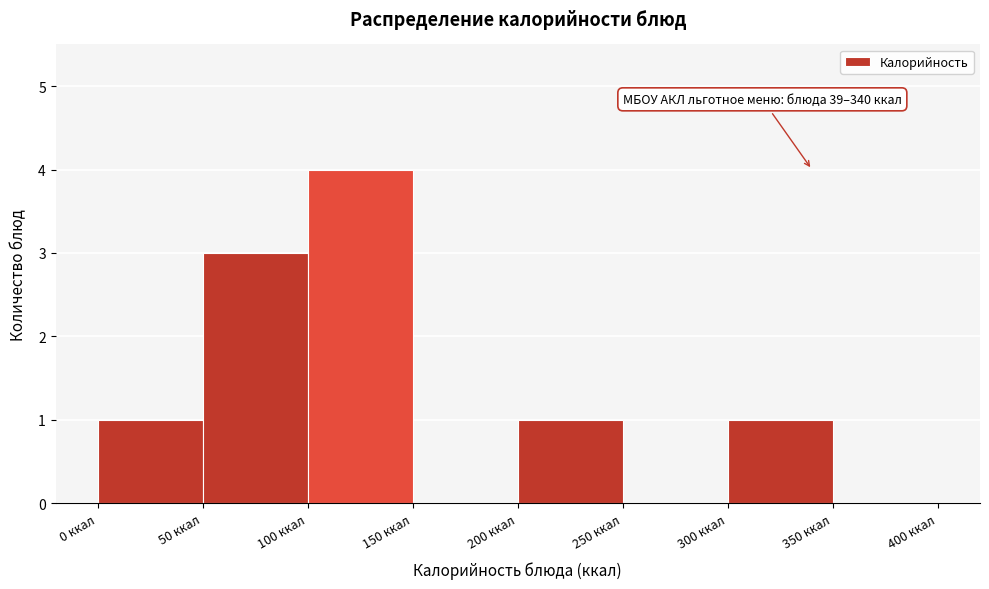

Over which range of the x-axis is the bar tallest?

100 to 150